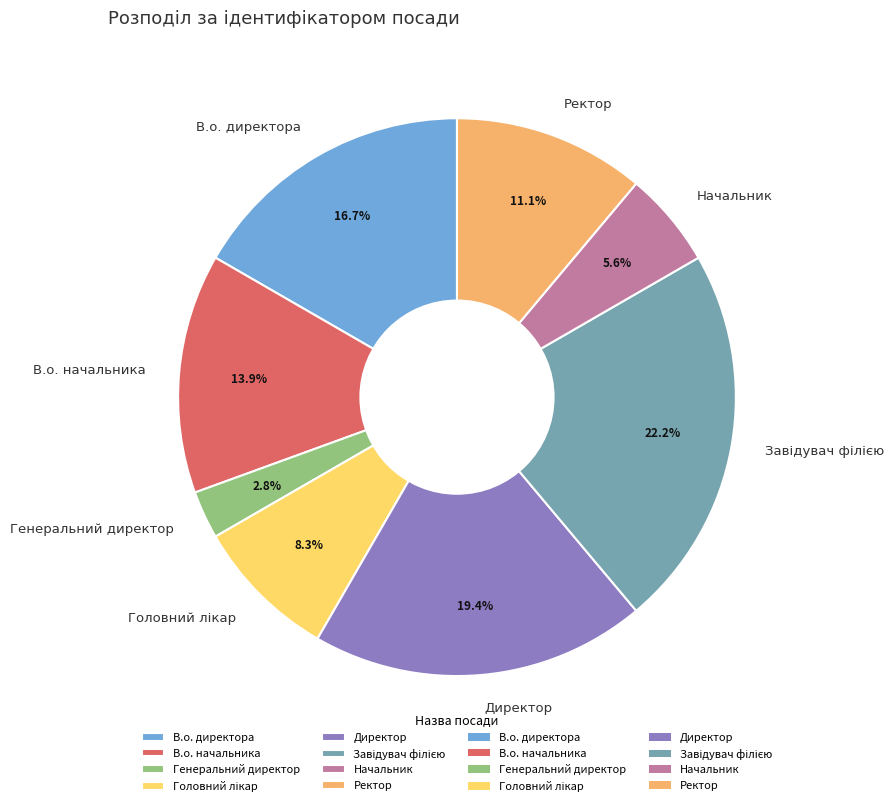

Does Директор account for over 50% of the chart?

No